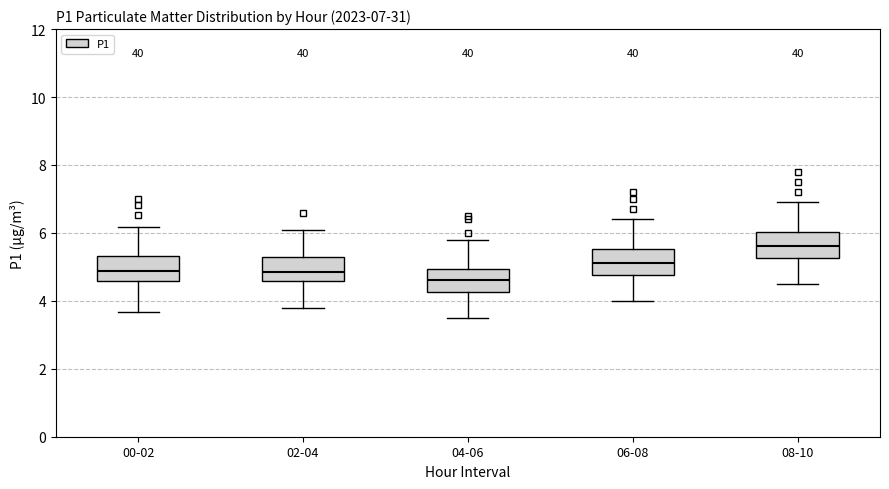

Which box's median line is the highest?

08-10